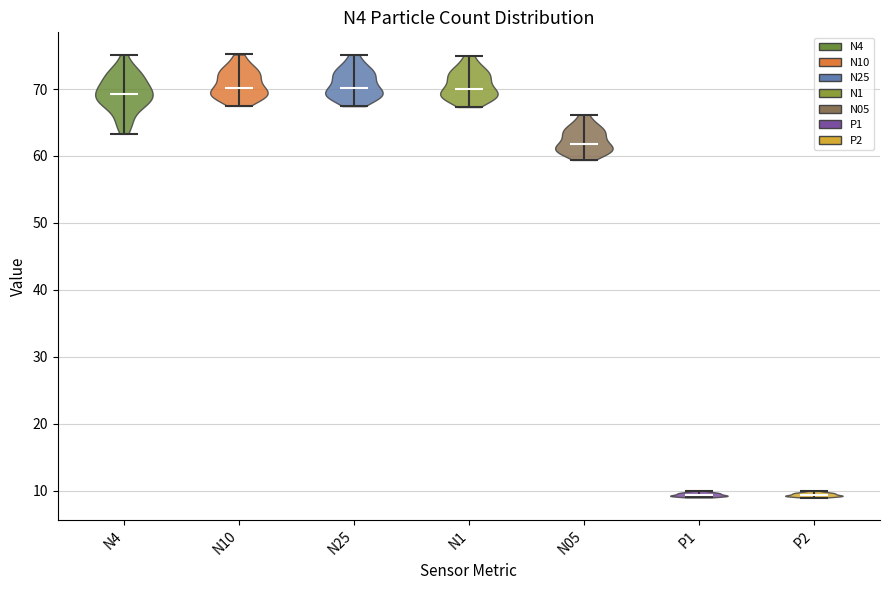

Reading left to right, read every violin against the y-axis: where its median line is, and the lowest and highest points it reaches. The values are not printed on the chart, so give them approximately, as read against the axis.

N4: median line 69, lowest point 63, highest point 75
N10: median line 70, lowest point 67, highest point 75
N25: median line 70, lowest point 67, highest point 75
N1: median line 70, lowest point 67, highest point 75
N05: median line 62, lowest point 59, highest point 66
P1: median line 9, lowest point 9, highest point 10
P2: median line 9, lowest point 9, highest point 10